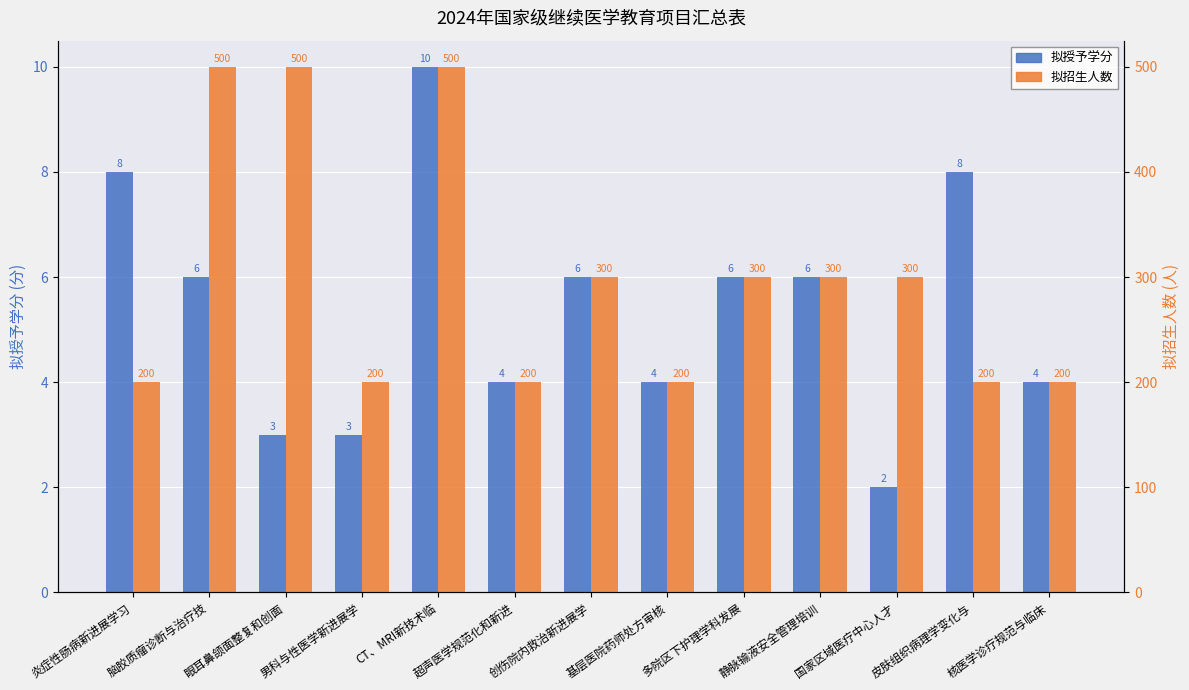

Count the 拟授予学分 values in the range 4 to 6.

7